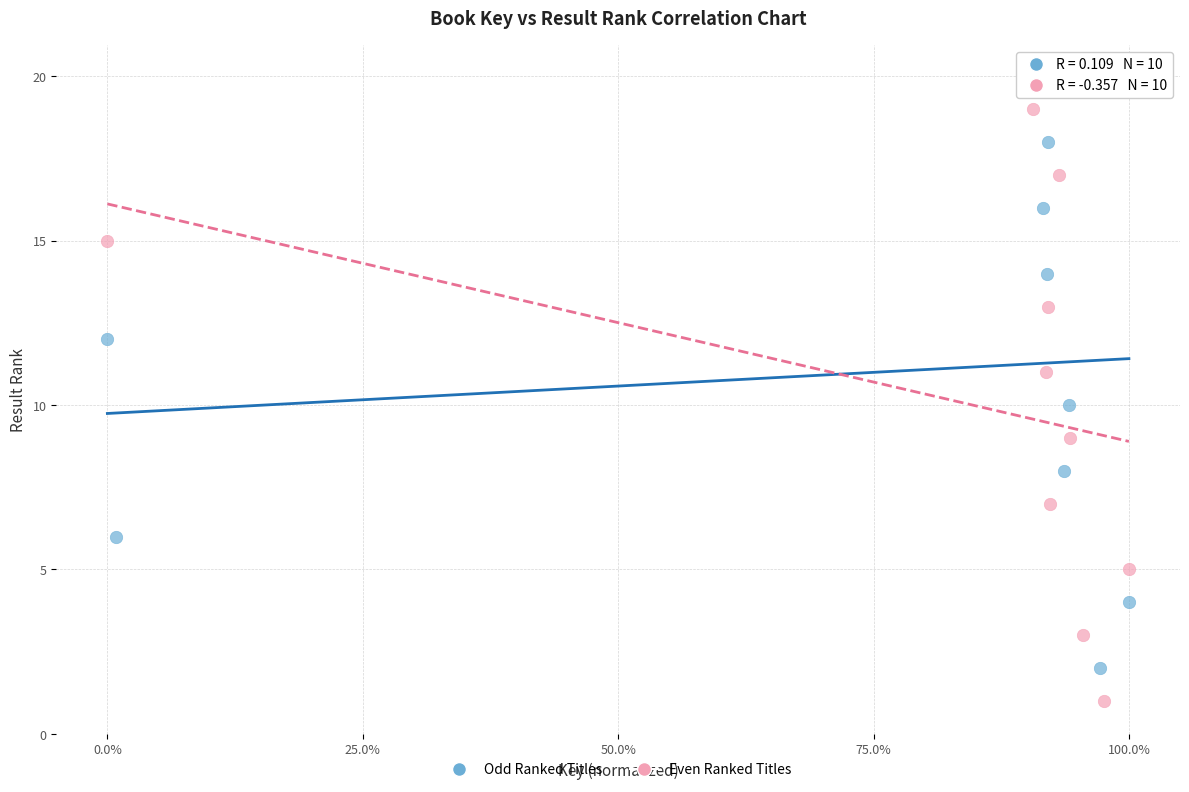

Which series reaches the maximum Y coordinate?

Odd Ranked Titles